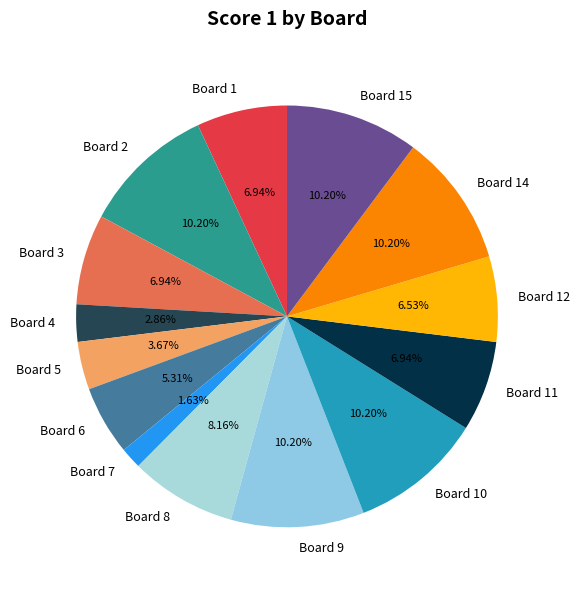

Is it true that Board 5 is 4% of the pie?

True